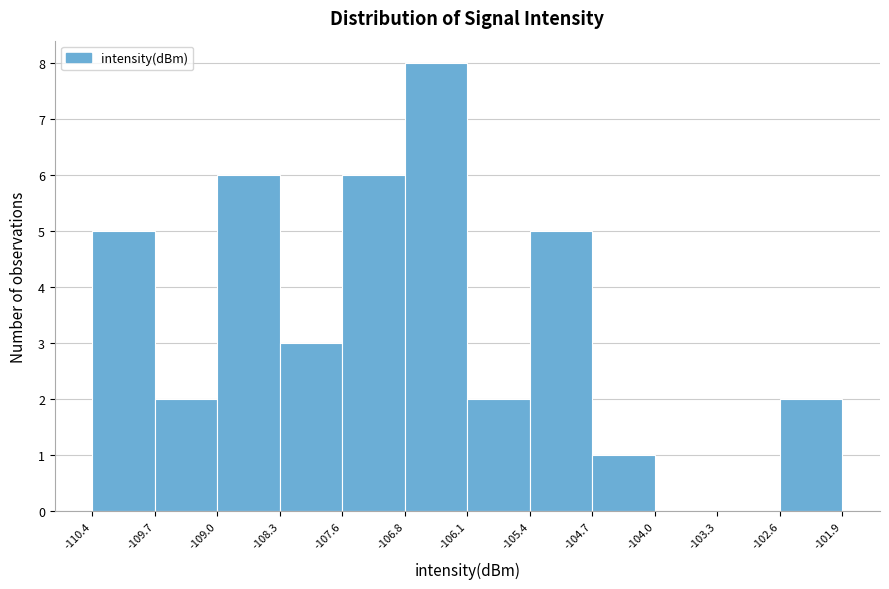

Over which range of the x-axis is the bar tallest?

-106.8 to -106.1